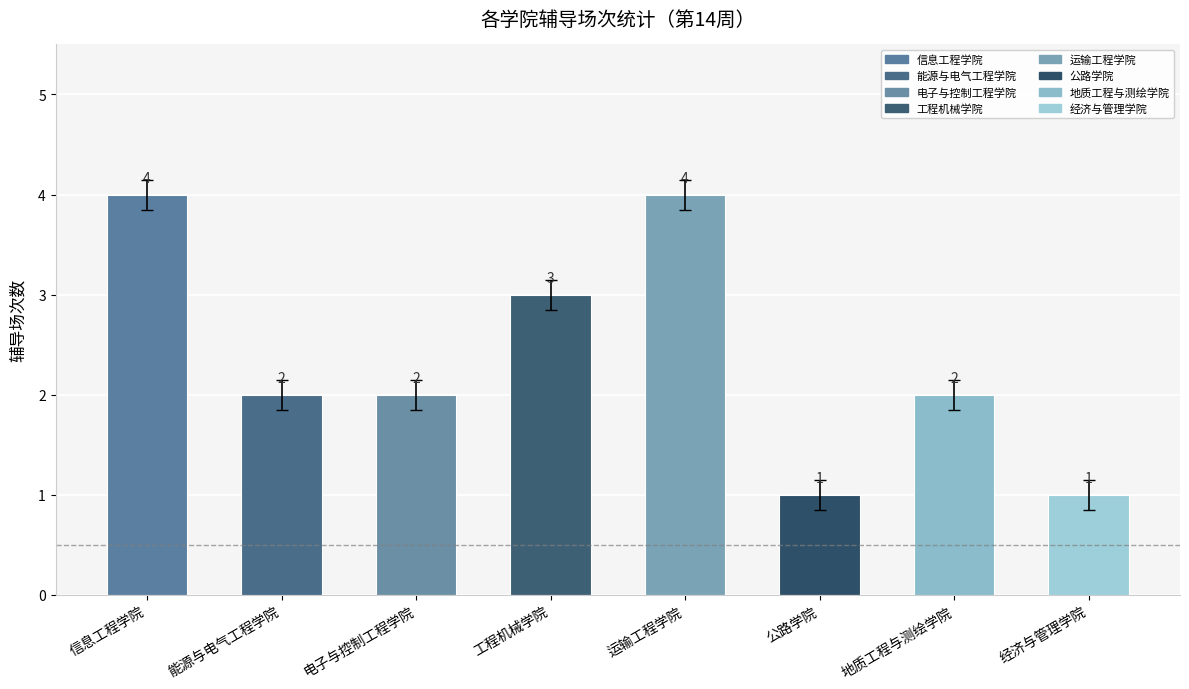

What is the smallest value displayed?

1